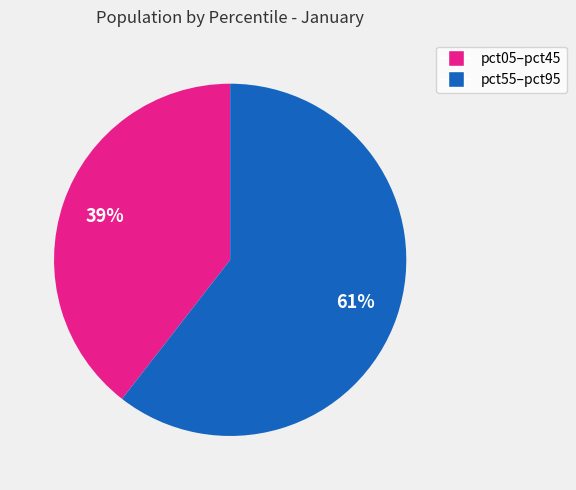

To the nearest percent, what is the average slice percentage?

50%